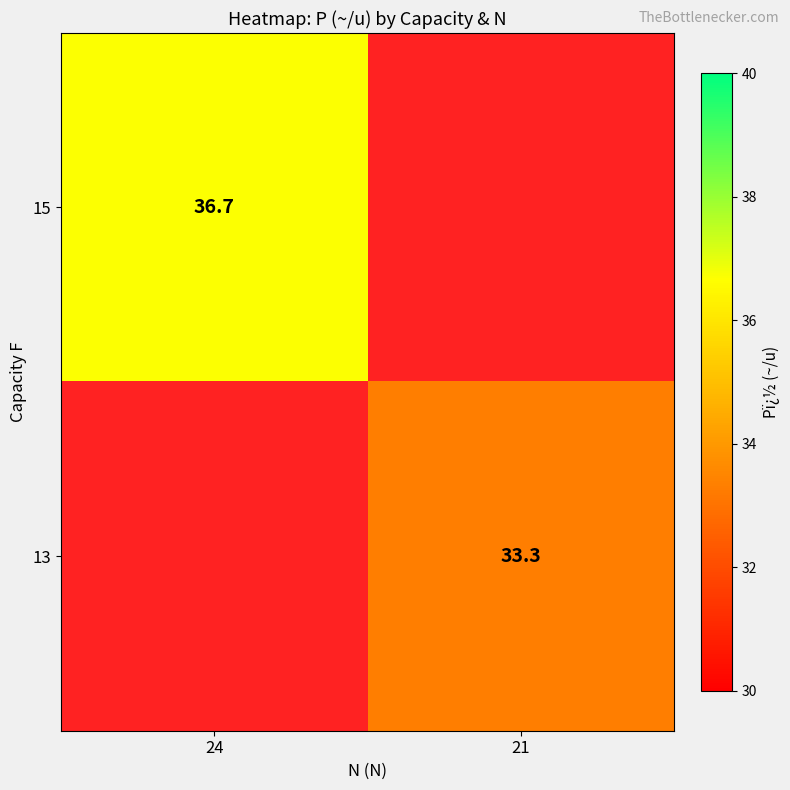

True or false: 15 has a value of 36.7 at 24.

True